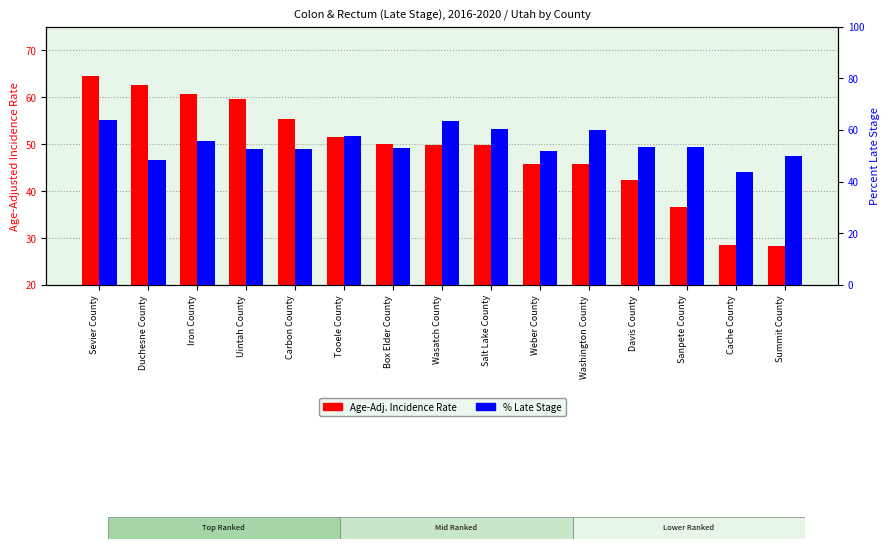

Is the value of Age-Adj. Incidence Rate at Washington County greater than the value of % Late Stage at Washington County?

No